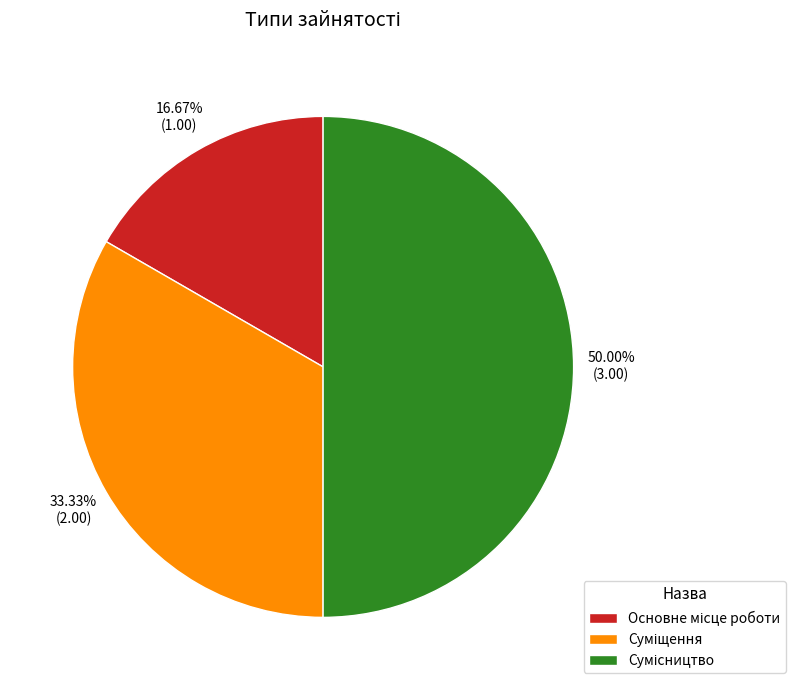

How many slices are in this pie chart?

3